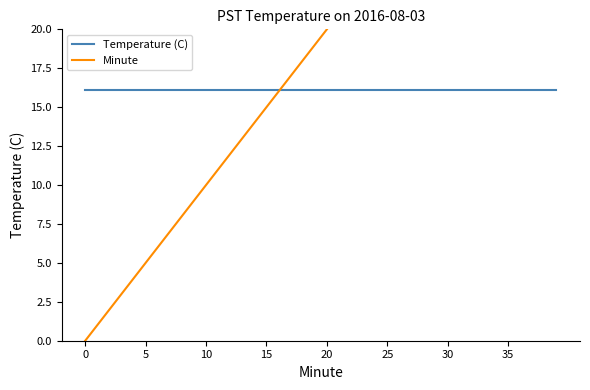

Read the Minute value at 12.

12.0